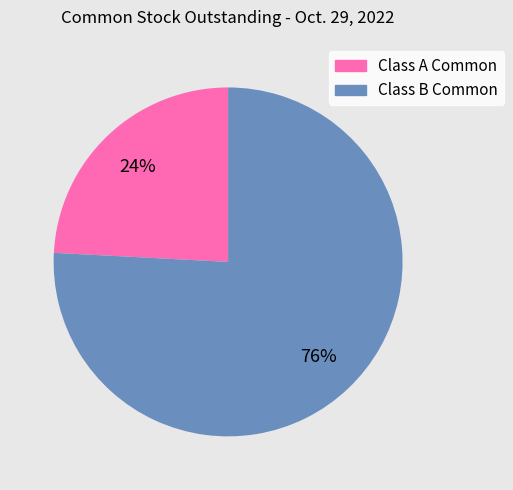

To the nearest percent, what percentage of the pie is Class A Common?

24%